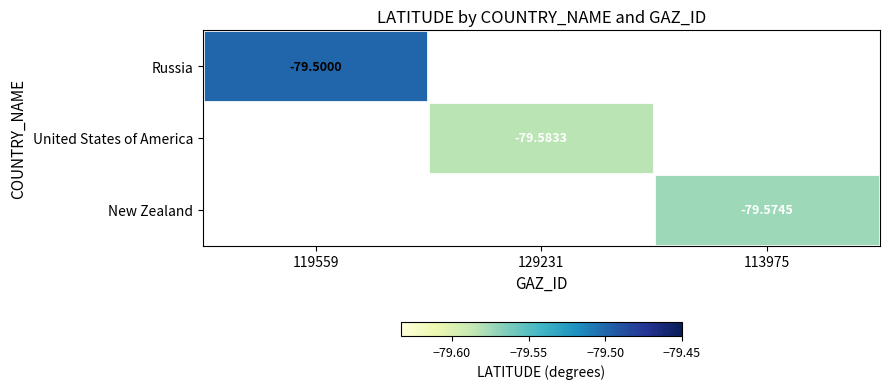

Is the value of United States of America at 129231 greater than the value of New Zealand at 113975?

No